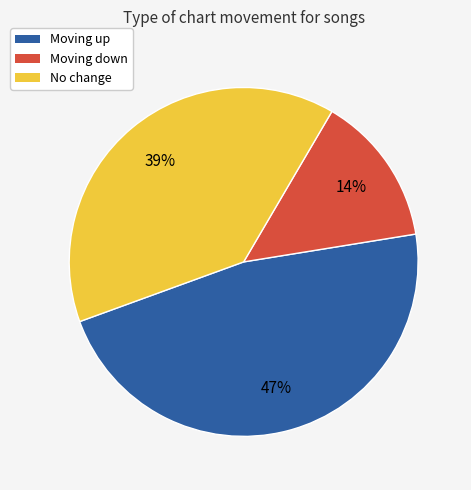

Is there any slice that represents more than half of the pie?

No